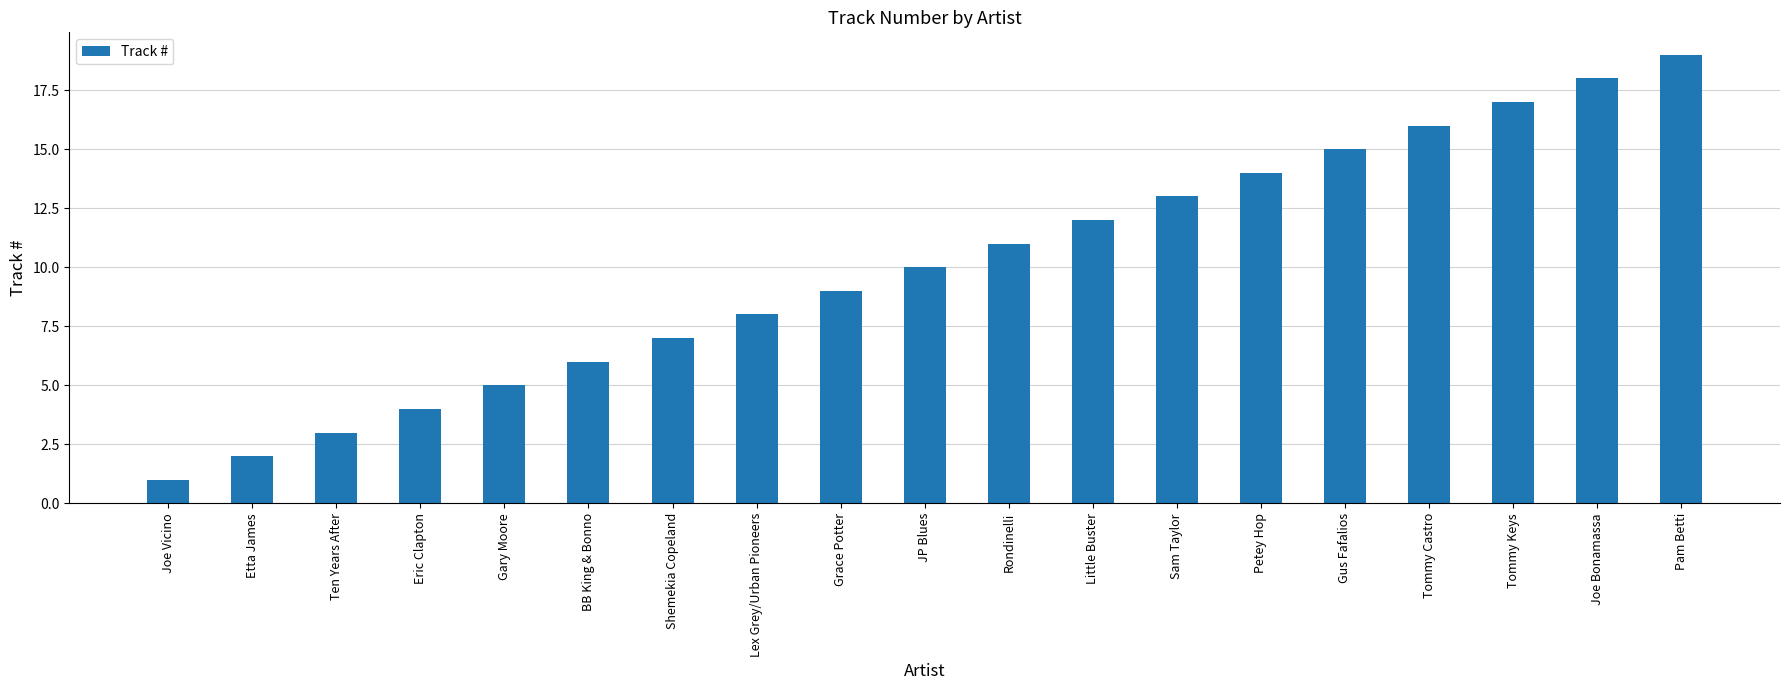

What is the difference between the second highest and minimum values?

17